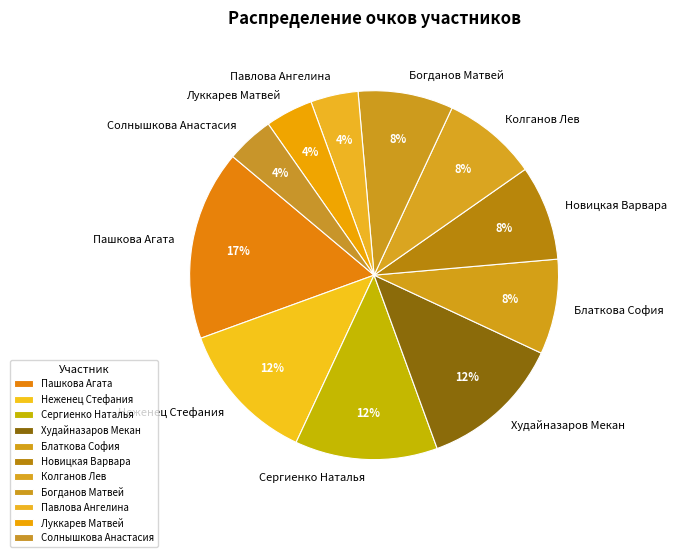

To the nearest percent, what percentage of the pie is Блаткова София?

8%